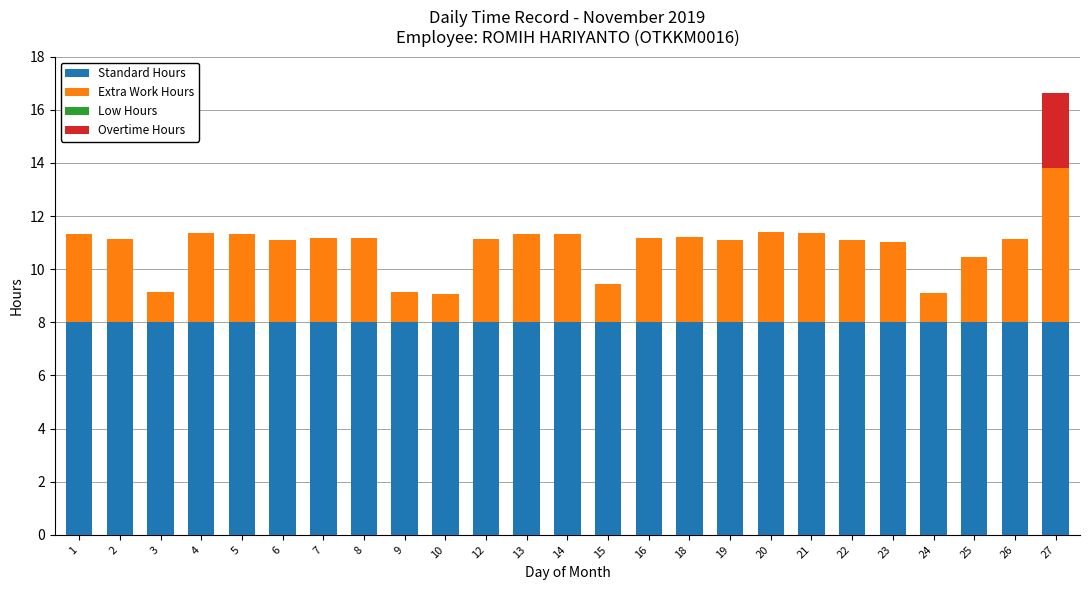

What is the sum of all Standard Hours values?

200.0